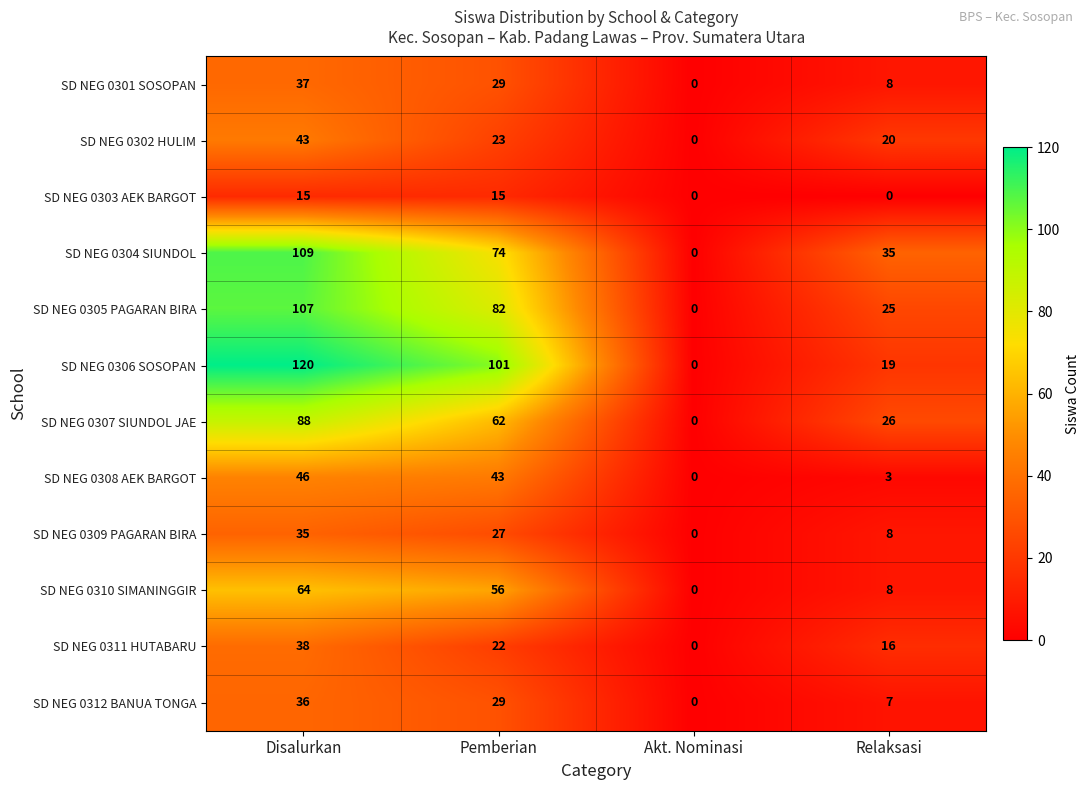

What is the maximum value for SD NEG 0310 SIMANINGGIR?

64